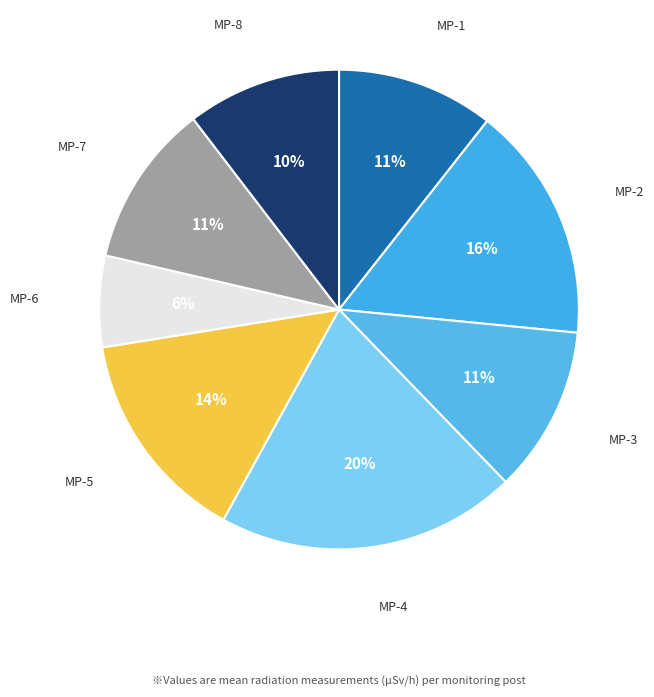

How many slices are in this pie chart?

8